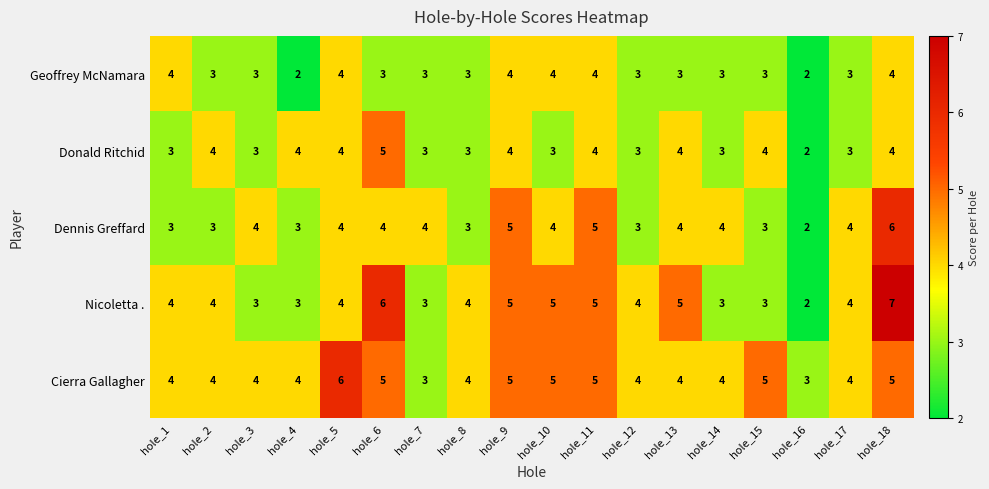

The value of Geoffrey McNamara at hole_16 is 2. True or false?

True